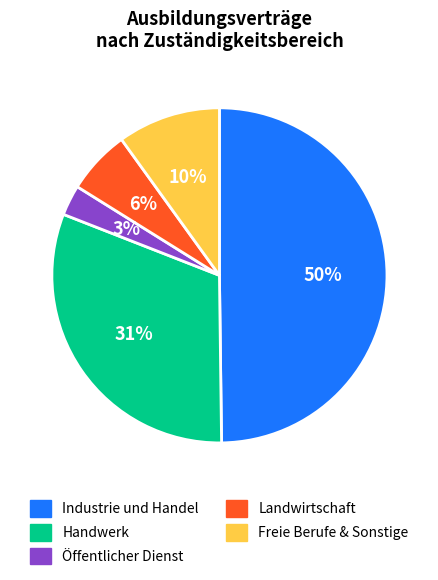

Which slice is the smallest?

Öffentlicher Dienst